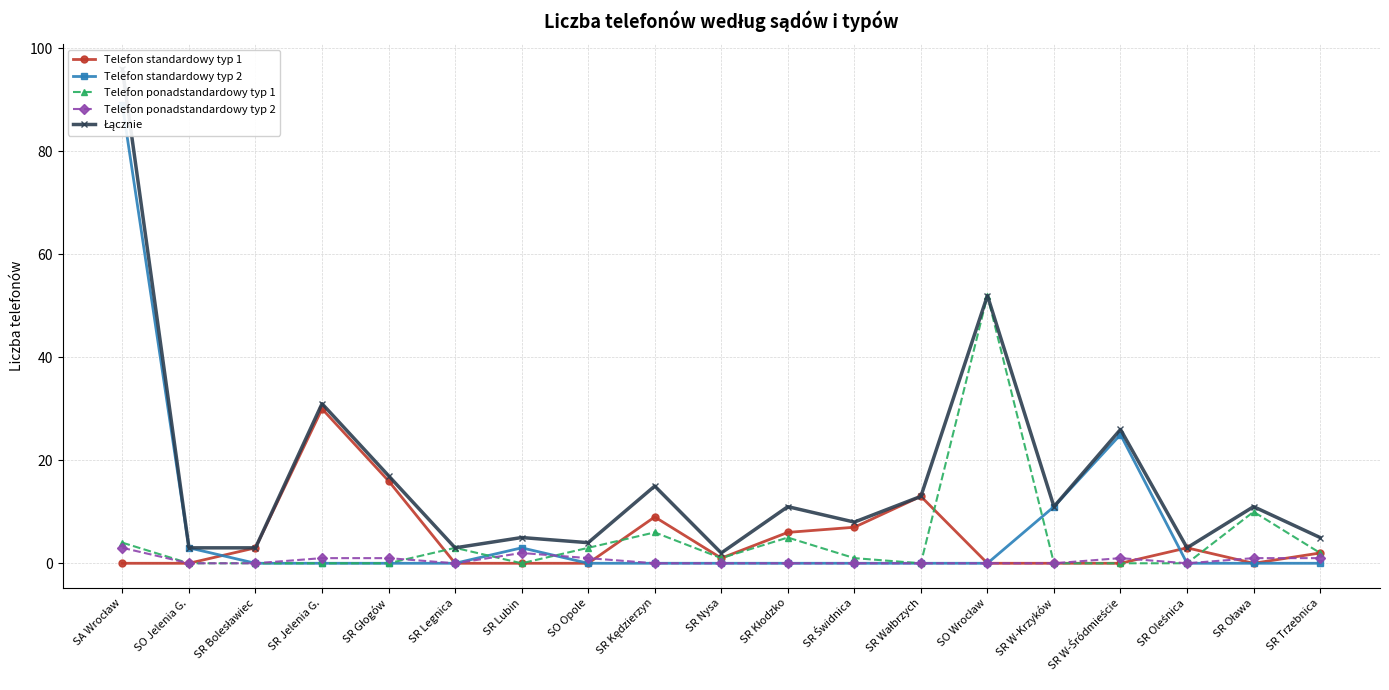

Reading left to right, extract all data points from this chart.

Telefon standardowy typ 1: SA Wrocław=0	SO Jelenia G.=0	SR Bolesławiec=3	SR Jelenia G.=30	SR Głogów=16	SR Legnica=0	SR Lubin=0	SO Opole=0	SR Kędzierzyn=9	SR Nysa=1	SR Kłodzko=6	SR Świdnica=7	SR Wałbrzych=13	SO Wrocław=0	SR W-Krzyków=0	SR W-Śródmieście=0	SR Oleśnica=3	SR Oława=0	SR Trzebnica=2
Telefon standardowy typ 2: SA Wrocław=89	SO Jelenia G.=3	SR Bolesławiec=0	SR Jelenia G.=0	SR Głogów=0	SR Legnica=0	SR Lubin=3	SO Opole=0	SR Kędzierzyn=0	SR Nysa=0	SR Kłodzko=0	SR Świdnica=0	SR Wałbrzych=0	SO Wrocław=0	SR W-Krzyków=11	SR W-Śródmieście=25	SR Oleśnica=0	SR Oława=0	SR Trzebnica=0
Telefon ponadstandardowy typ 1: SA Wrocław=4	SO Jelenia G.=0	SR Bolesławiec=0	SR Jelenia G.=0	SR Głogów=0	SR Legnica=3	SR Lubin=0	SO Opole=3	SR Kędzierzyn=6	SR Nysa=1	SR Kłodzko=5	SR Świdnica=1	SR Wałbrzych=0	SO Wrocław=52	SR W-Krzyków=0	SR W-Śródmieście=0	SR Oleśnica=0	SR Oława=10	SR Trzebnica=2
Telefon ponadstandardowy typ 2: SA Wrocław=3	SO Jelenia G.=0	SR Bolesławiec=0	SR Jelenia G.=1	SR Głogów=1	SR Legnica=0	SR Lubin=2	SO Opole=1	SR Kędzierzyn=0	SR Nysa=0	SR Kłodzko=0	SR Świdnica=0	SR Wałbrzych=0	SO Wrocław=0	SR W-Krzyków=0	SR W-Śródmieście=1	SR Oleśnica=0	SR Oława=1	SR Trzebnica=1
Łącznie: SA Wrocław=96	SO Jelenia G.=3	SR Bolesławiec=3	SR Jelenia G.=31	SR Głogów=17	SR Legnica=3	SR Lubin=5	SO Opole=4	SR Kędzierzyn=15	SR Nysa=2	SR Kłodzko=11	SR Świdnica=8	SR Wałbrzych=13	SO Wrocław=52	SR W-Krzyków=11	SR W-Śródmieście=26	SR Oleśnica=3	SR Oława=11	SR Trzebnica=5